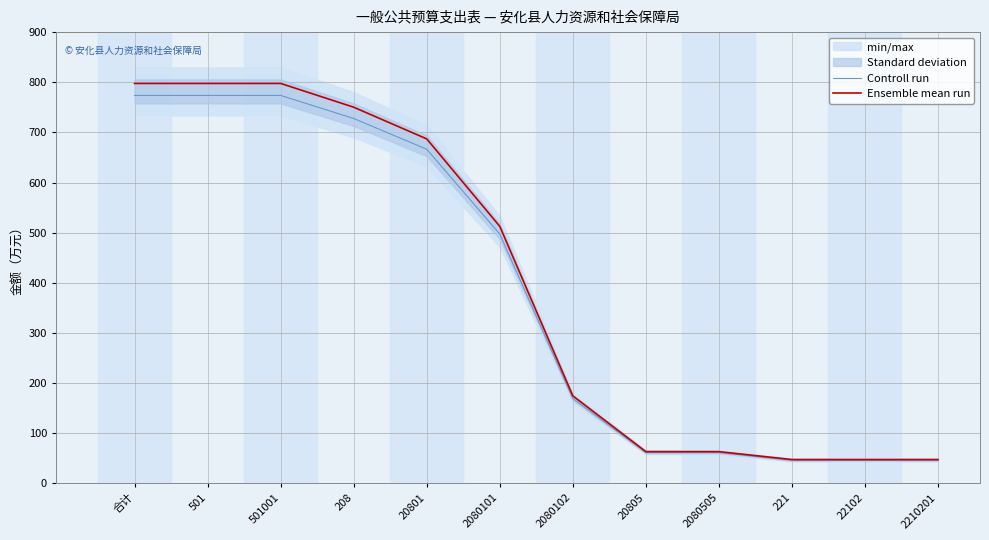

List the labels in order of Controll run value, smallest first.

221, 22102, 2210201, 20805, 2080505, 2080102, 2080101, 20801, 208, 合计, 501, 501001